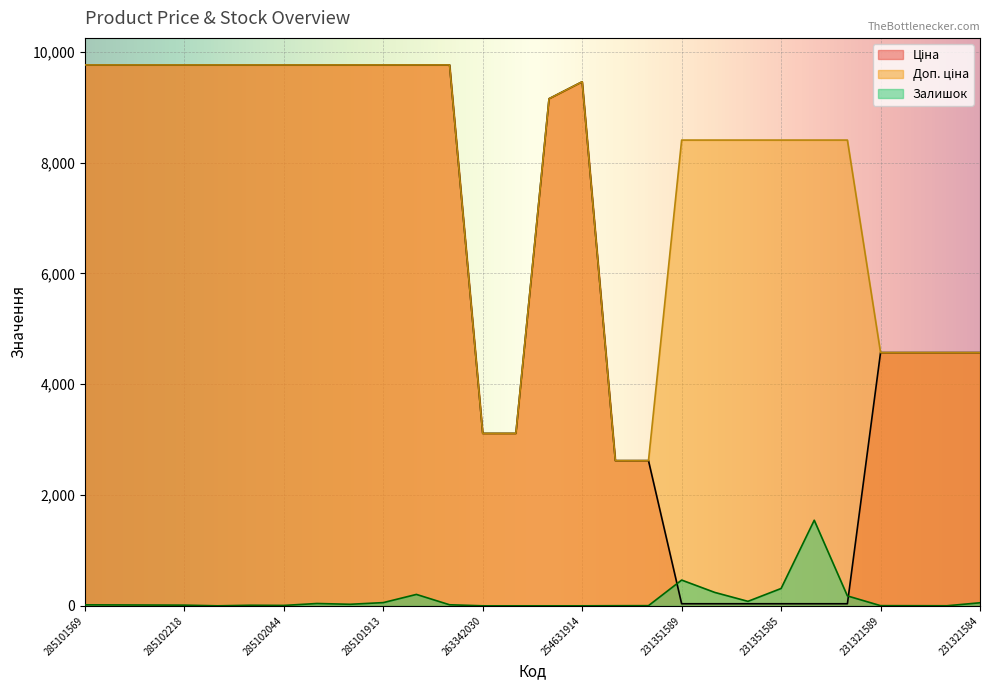

Does the chart display data point markers on the line(s)?

No